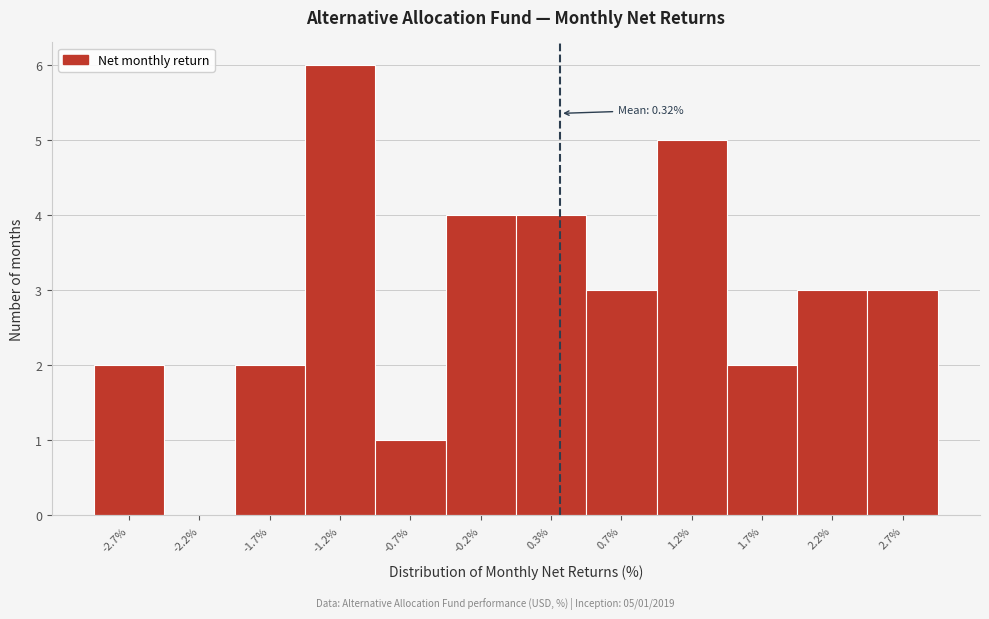

Which range on the x-axis has the tallest bar?

-1.45 to -0.95